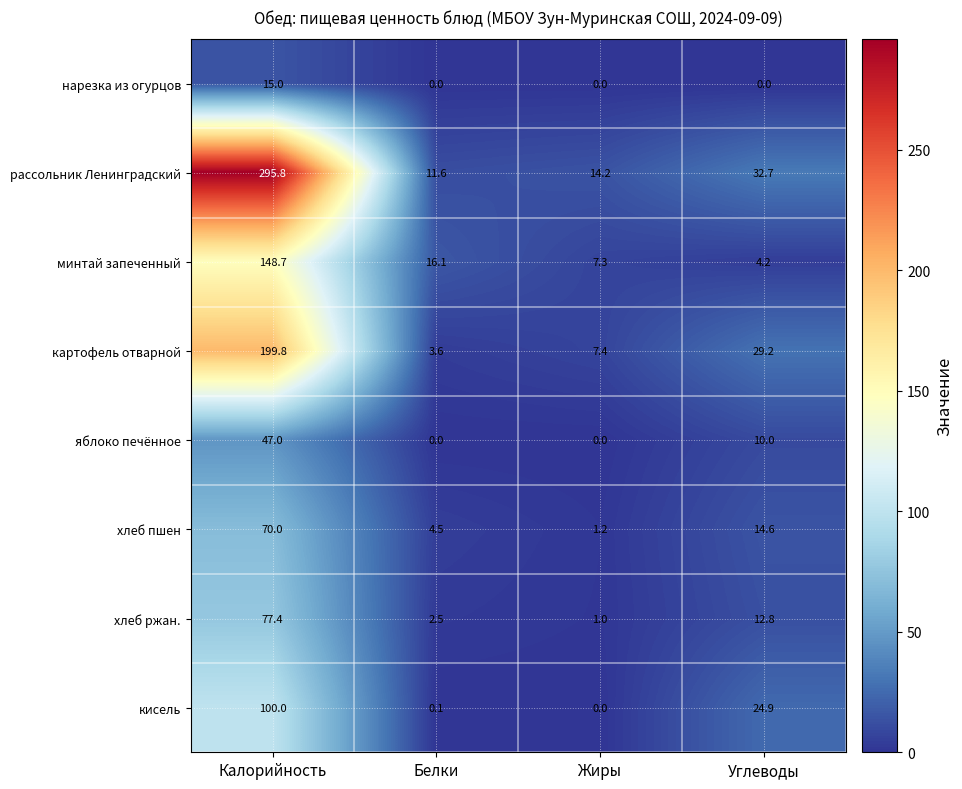

What is the maximum value shown in the chart?

295.8